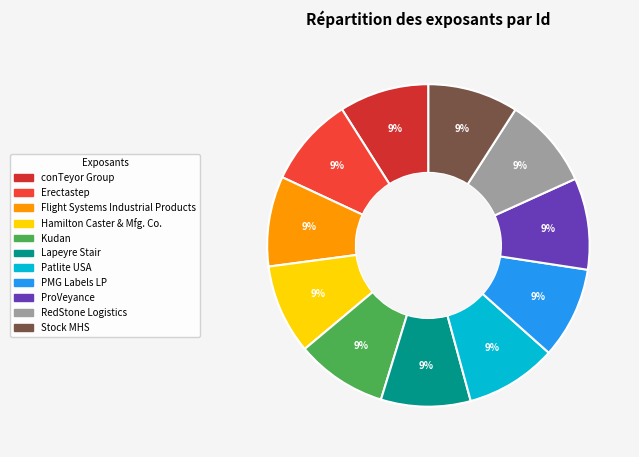

To the nearest percent, what portion does Stock MHS represent?

9%